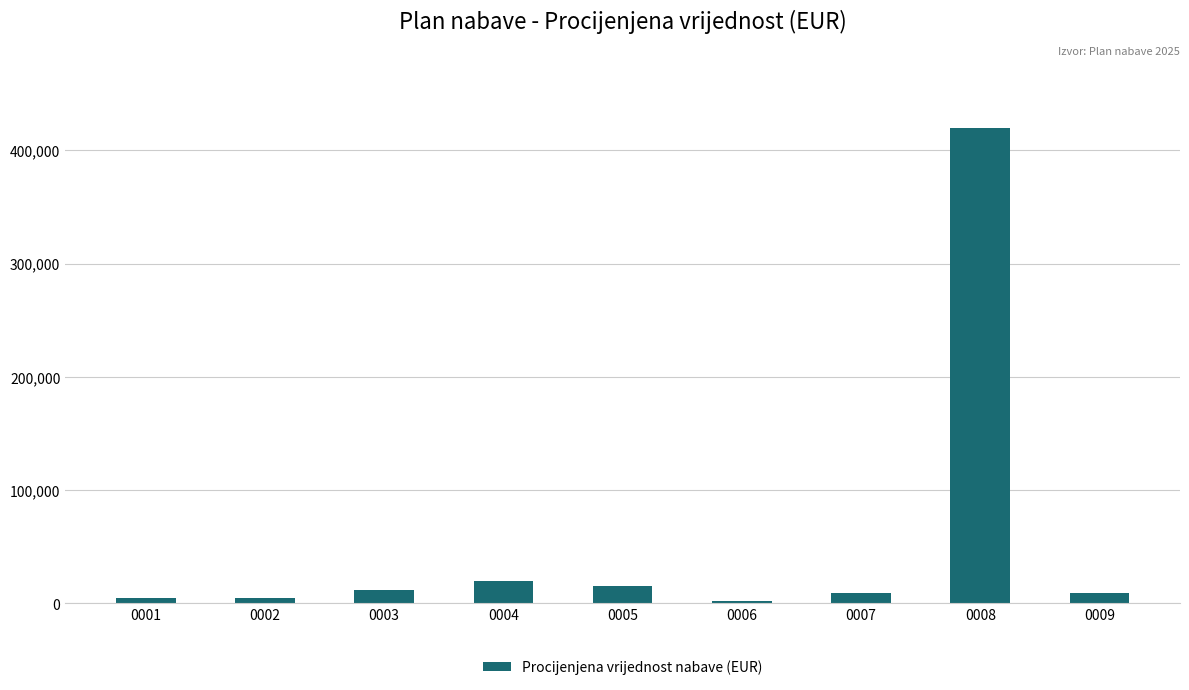

What is the difference between the maximum and second lowest values?

415000